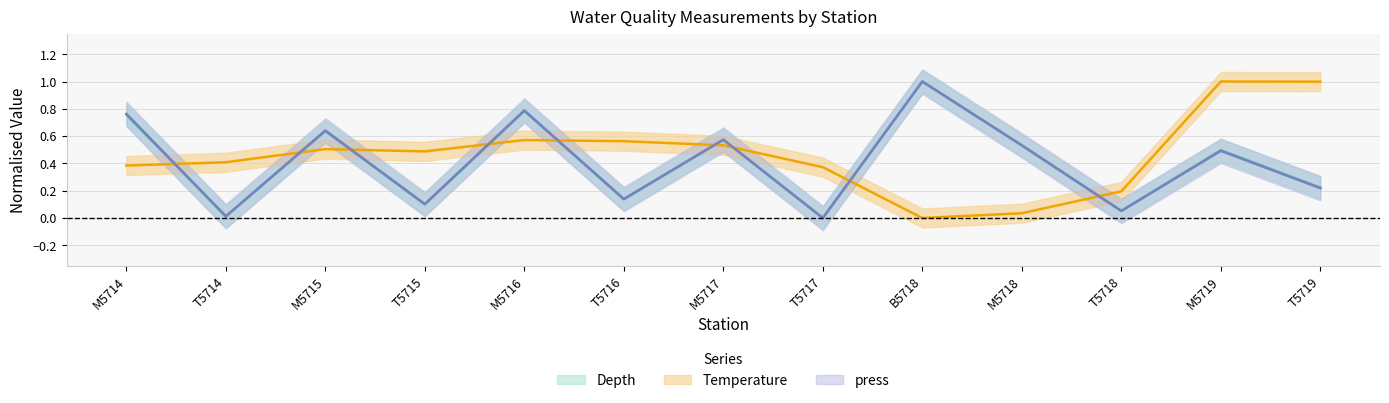

Reading left to right, extract all data points from this chart.

Depth: 0.8	0.0	0.6	0.1	0.8	0.1	0.6	0.0	1.0	0.5	0.1	0.5	0.2
Temperature: 0.4	0.4	0.5	0.5	0.6	0.6	0.5	0.4	0.0	0.0	0.2	1.0	1.0
press: 0.8	0.0	0.6	0.1	0.8	0.1	0.6	0.0	1.0	0.5	0.1	0.5	0.2